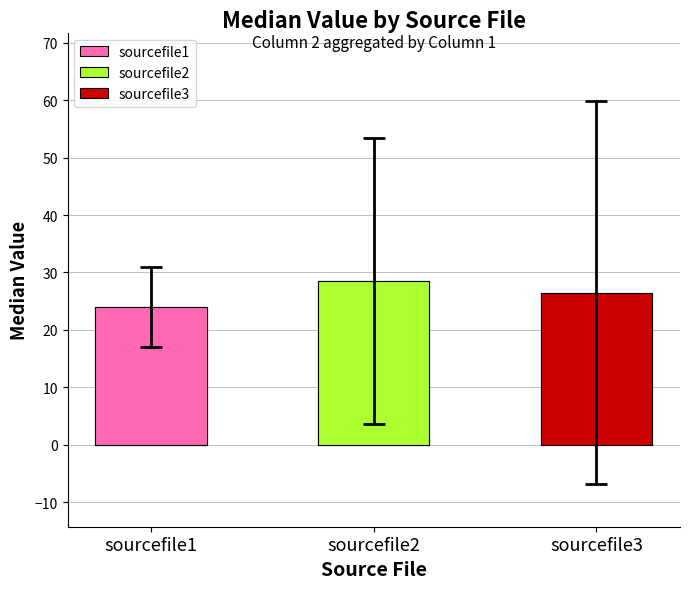

Reading left to right, what are all the values shown in this chart?

24.0	28.5	26.5